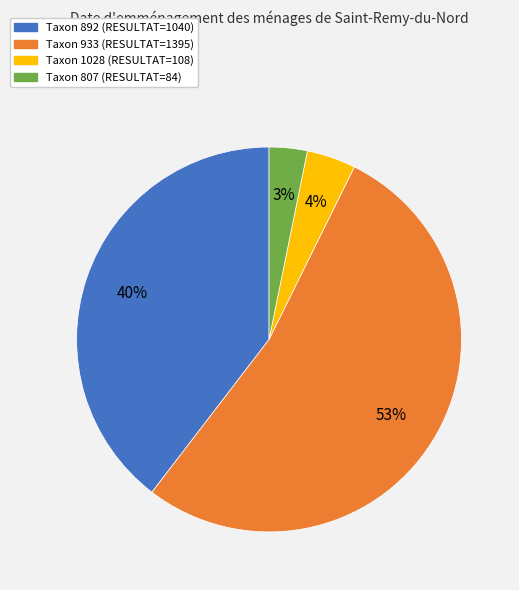

Is there a majority slice in this chart?

Yes